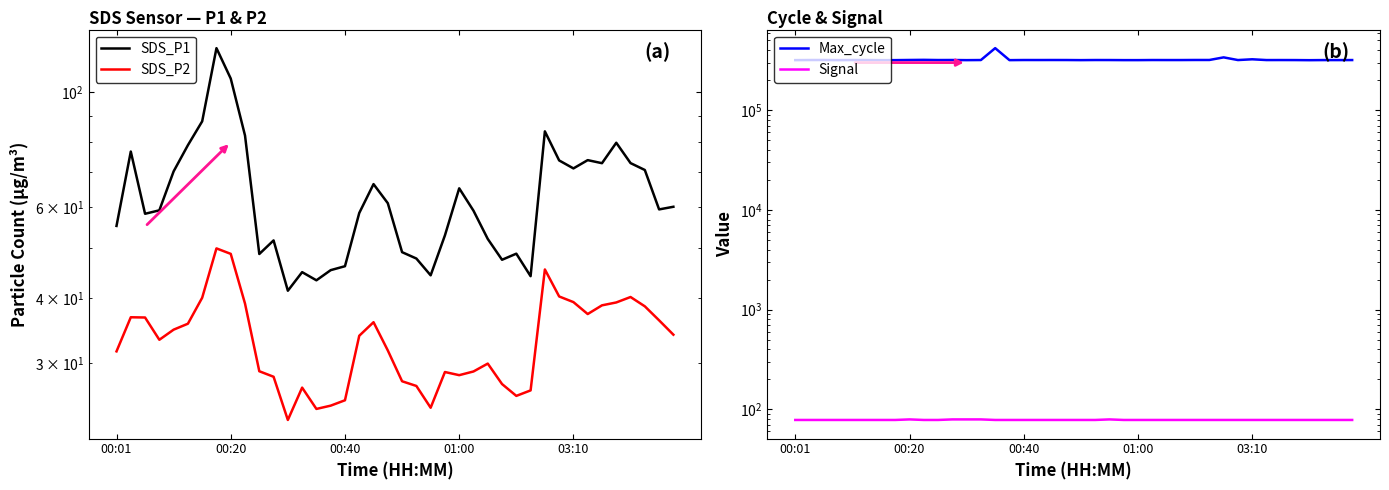

At which label does SDS_P1 first exceed 59?

00:20